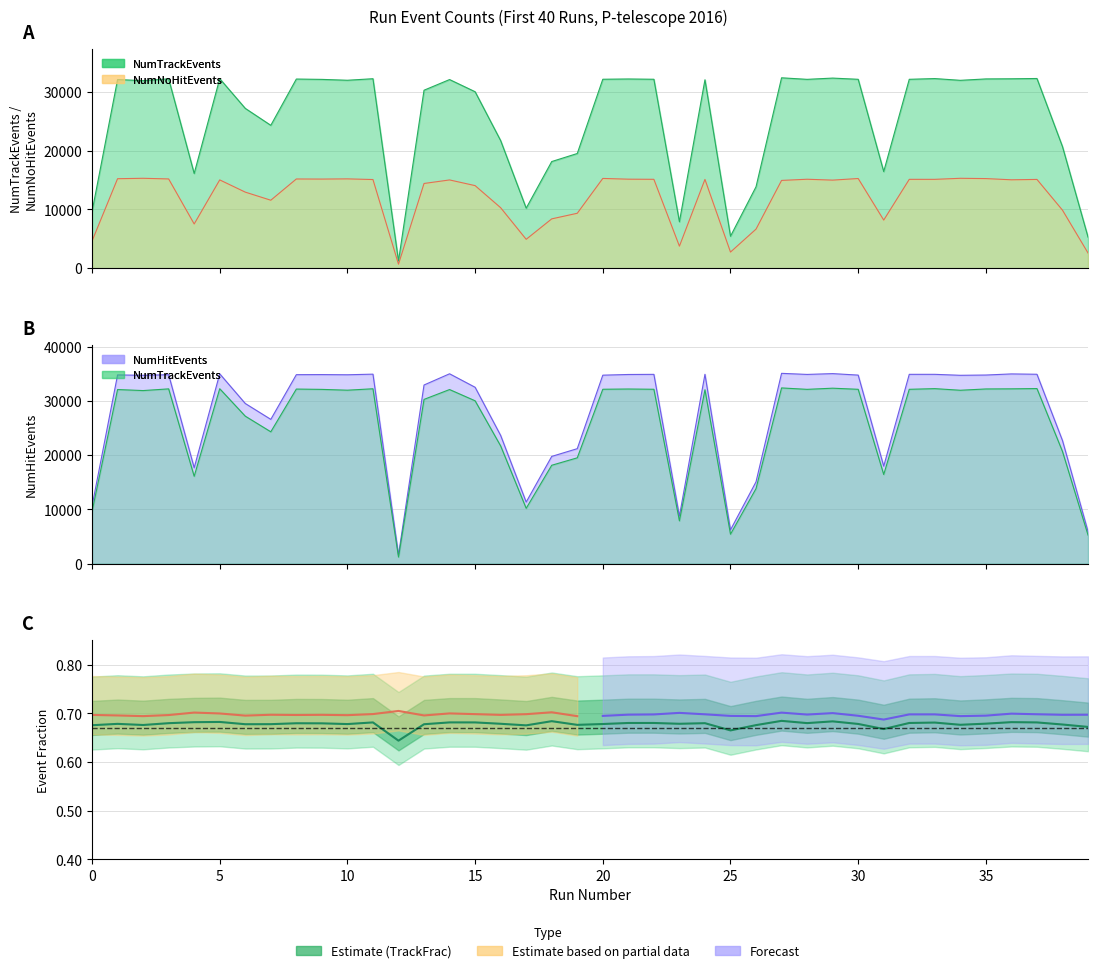

What is the sum of all NumTrackEvents values?

1017345